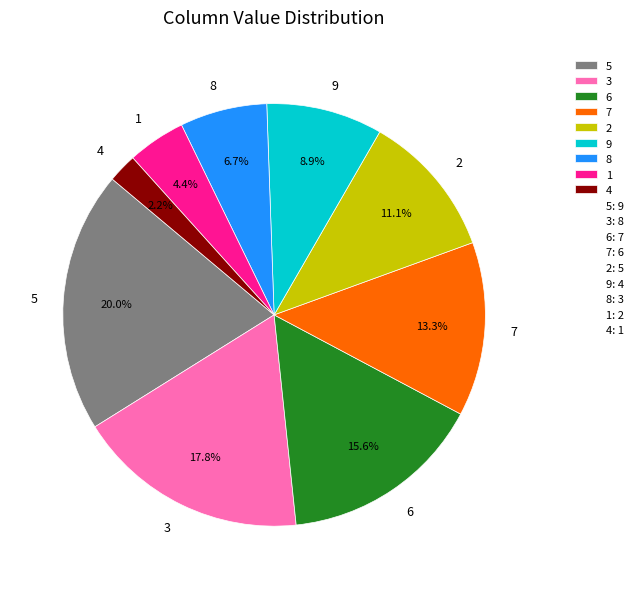

Which slice is the smallest?

4